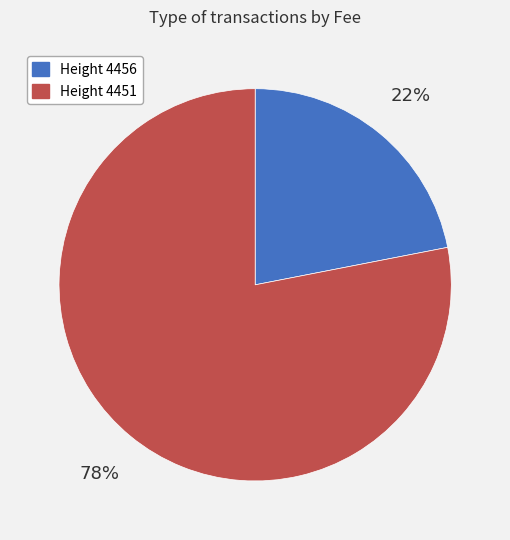

To the nearest percent, what is the average slice percentage?

50%